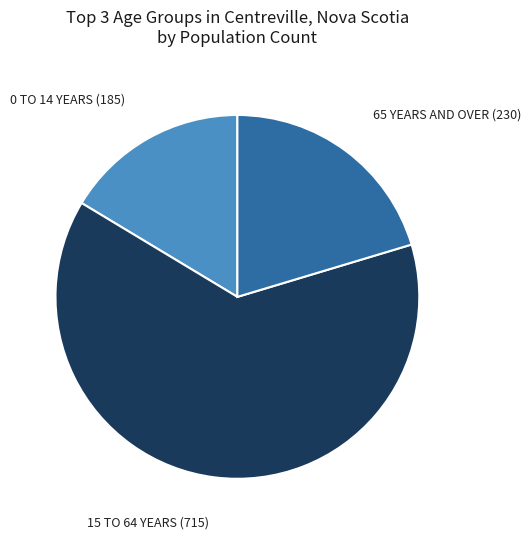

Which has a higher value, 0 TO 14 YEARS or 15 TO 64 YEARS?

15 TO 64 YEARS